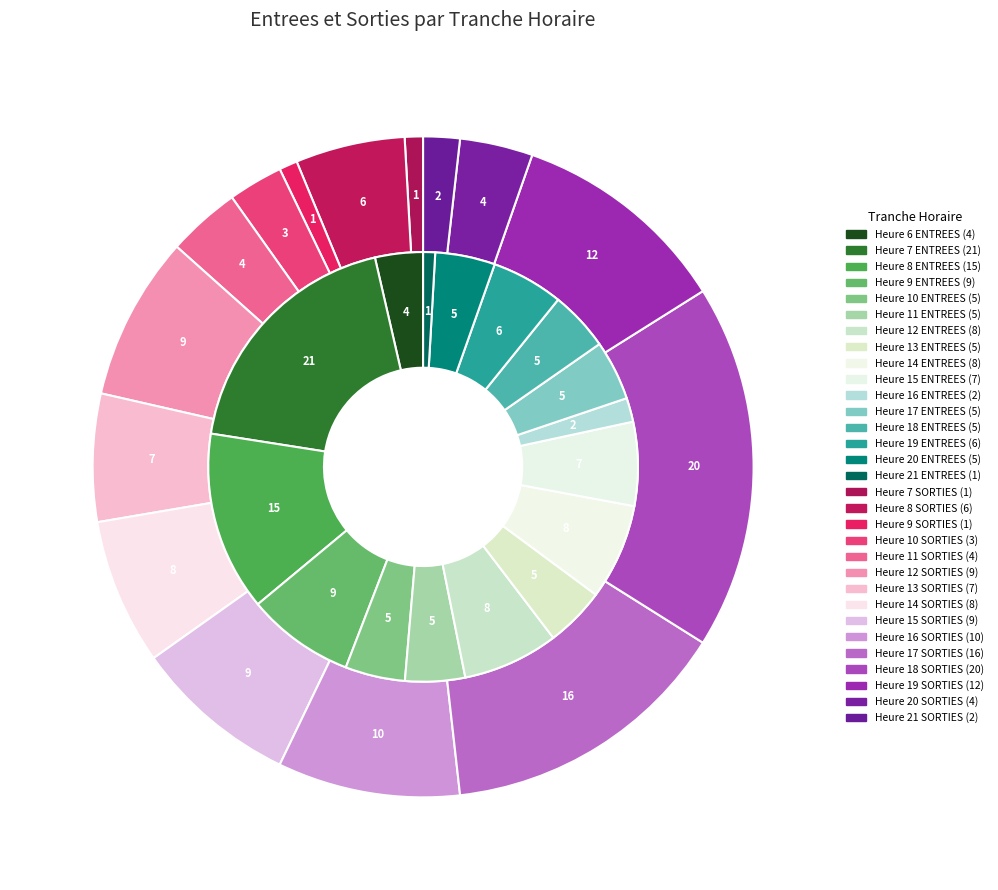

To the nearest percent, what is the difference between the largest and smallest slice percentages?

18%